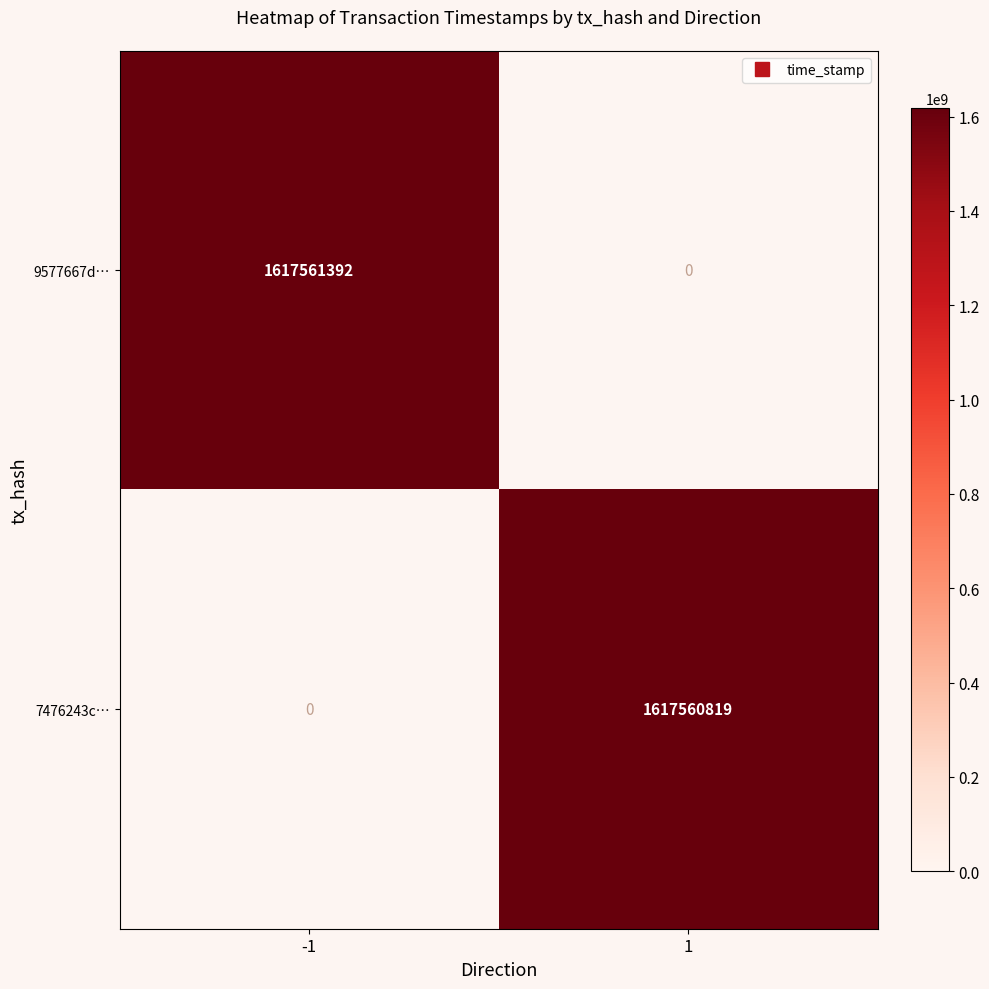

At 1, list the series in order from smallest to largest.

9577667de7e053f05a4519a5544eddcff22a24c, 7476243c9e1ea21b22a453dac9b5a9afc40318e